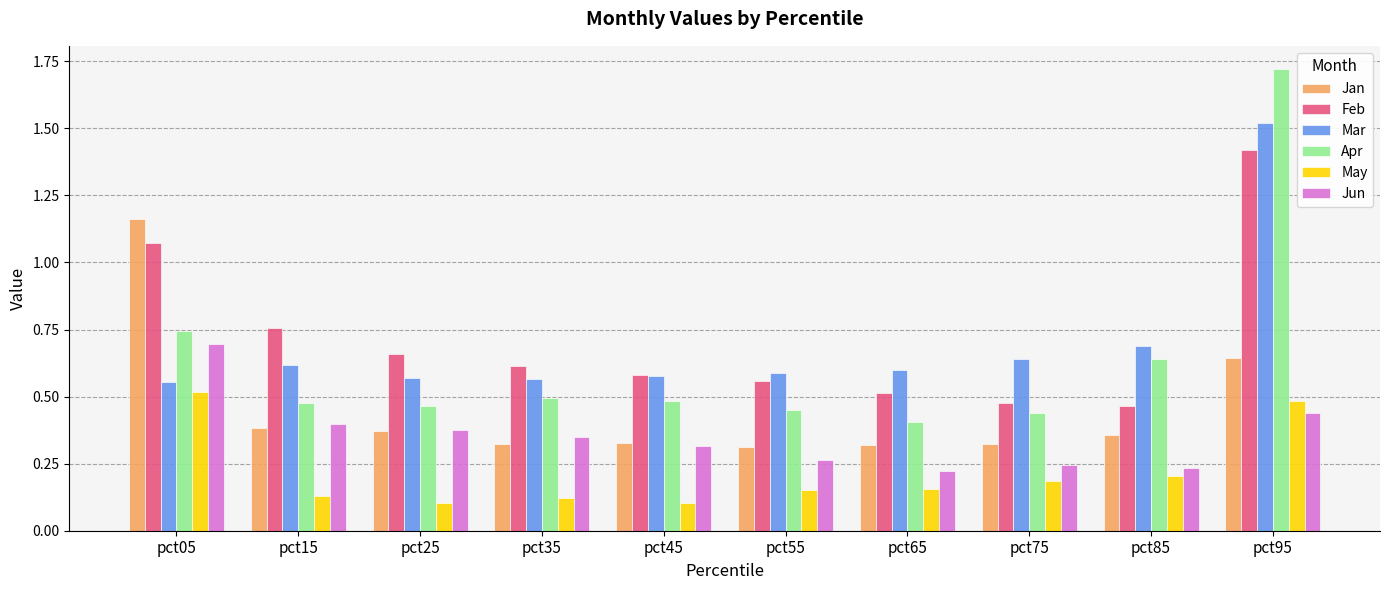

Count the May values in the range 0 to 1.

10